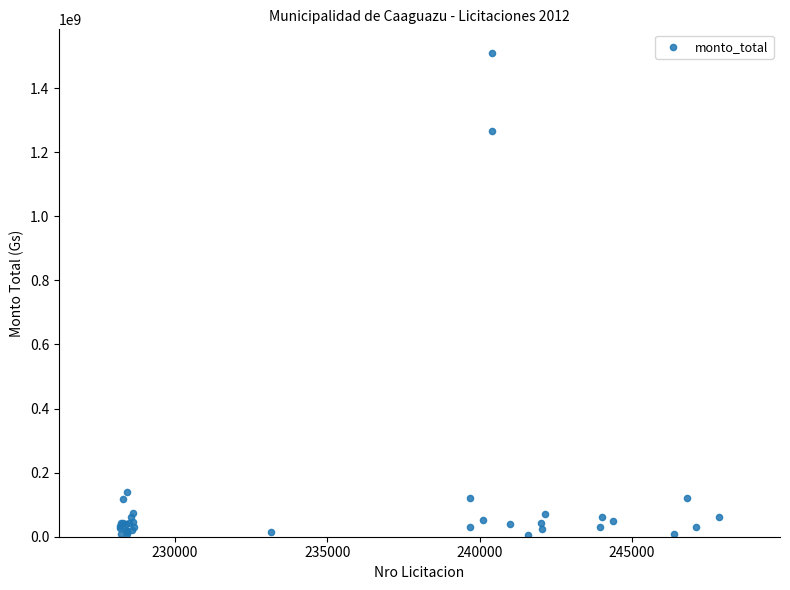

What Y value in the scatter plot is closest to 756370904?

1267379689